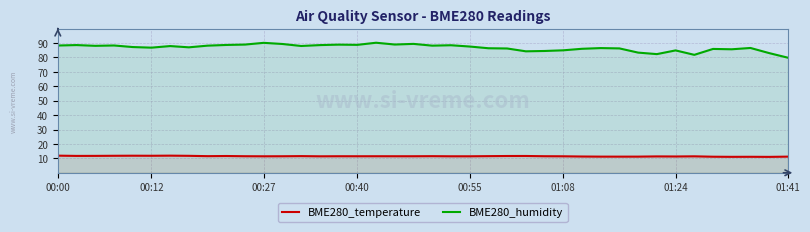

Which series has the widest spread of values?

BME280_humidity